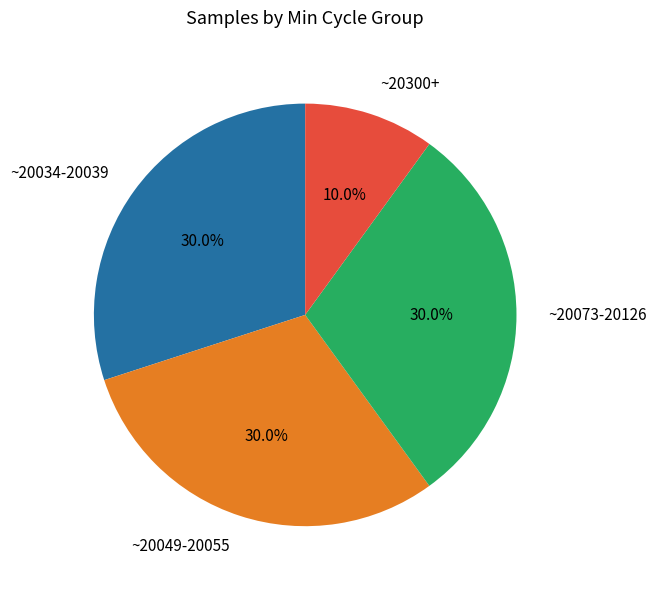

Is there any slice that represents more than half of the pie?

No